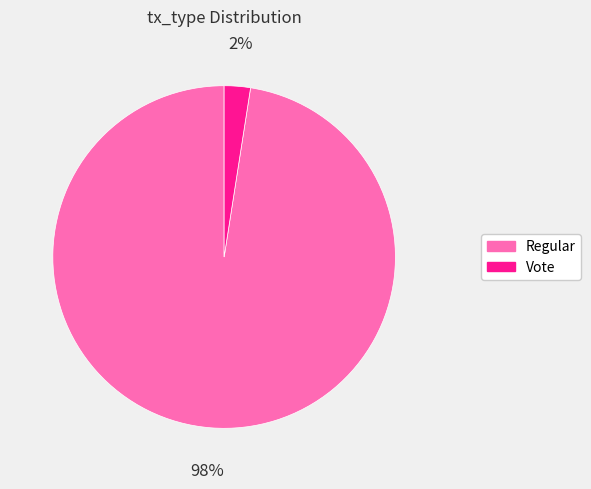

How many segments does this pie chart have?

2